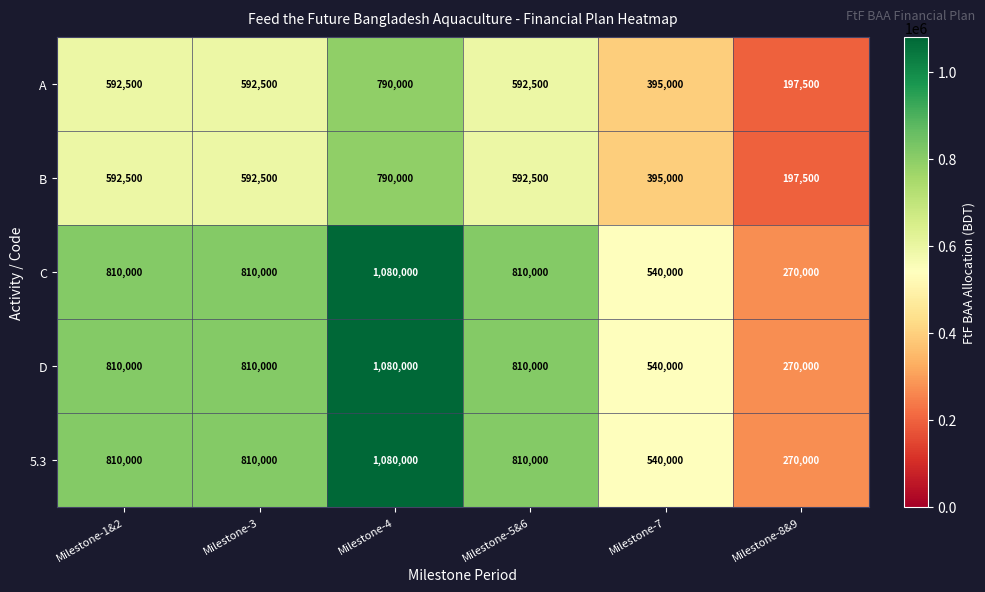

Reading left to right, what are all the values shown in this chart?

A: Milestone-1&2=592500	Milestone-3=592500	Milestone-4=790000	Milestone-5&6=592500	Milestone-7=395000	Milestone-8&9=197500
B: Milestone-1&2=592500	Milestone-3=592500	Milestone-4=790000	Milestone-5&6=592500	Milestone-7=395000	Milestone-8&9=197500
C: Milestone-1&2=810000	Milestone-3=810000	Milestone-4=1080000	Milestone-5&6=810000	Milestone-7=540000	Milestone-8&9=270000
D: Milestone-1&2=810000	Milestone-3=810000	Milestone-4=1080000	Milestone-5&6=810000	Milestone-7=540000	Milestone-8&9=270000
5.3: Milestone-1&2=810000	Milestone-3=810000	Milestone-4=1080000	Milestone-5&6=810000	Milestone-7=540000	Milestone-8&9=270000